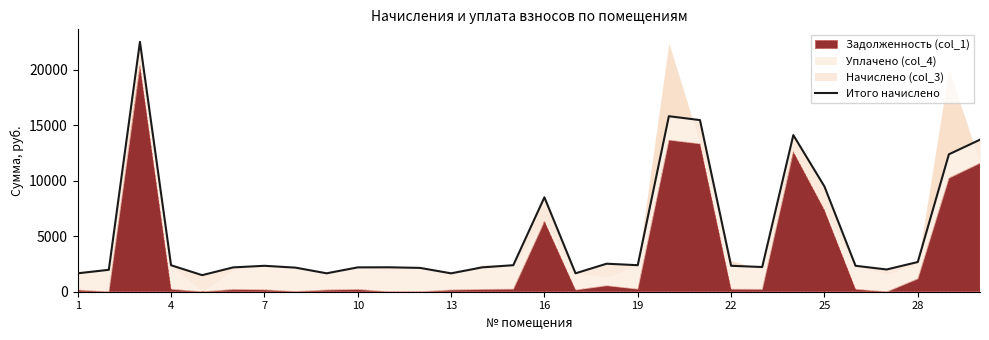

What is the average value?

5292.8